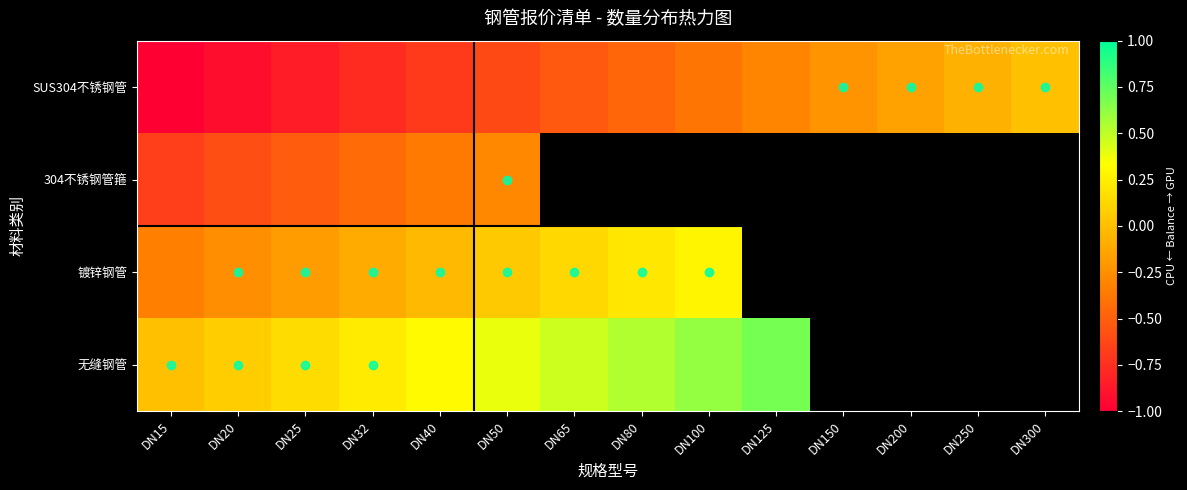

Which label corresponds to the smallest value in the chart?

DN15